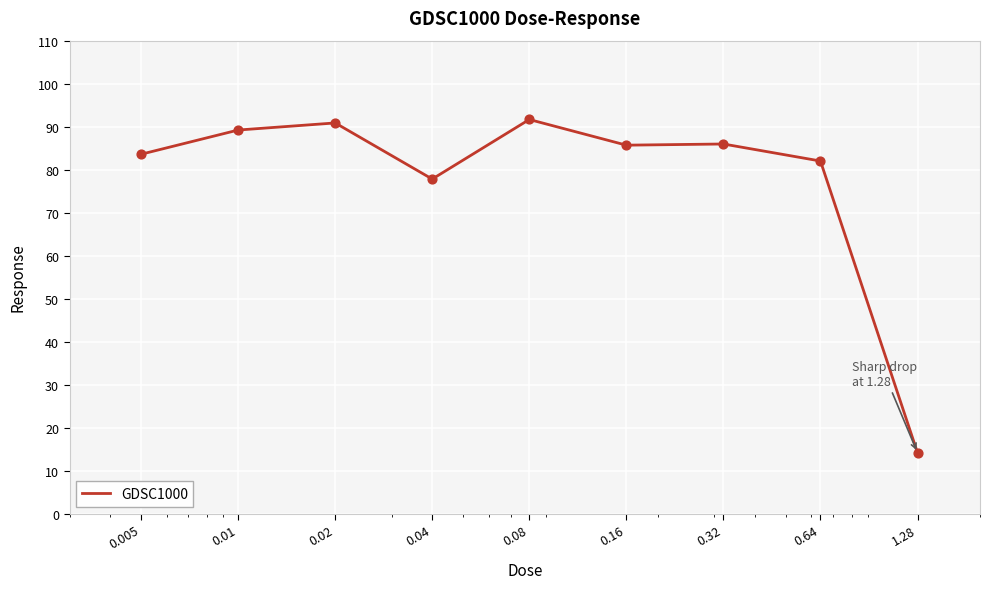

What is the minimum value shown in the chart?

14.1